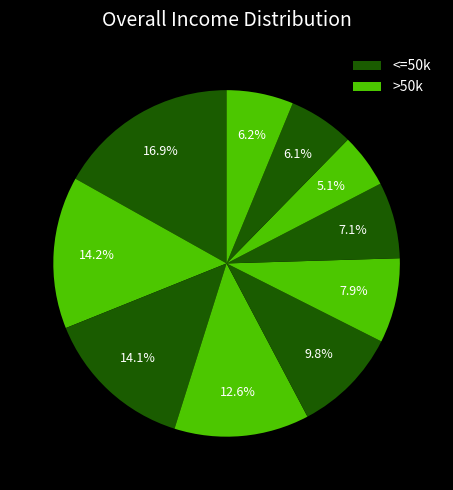

How many segments does this pie chart have?

10